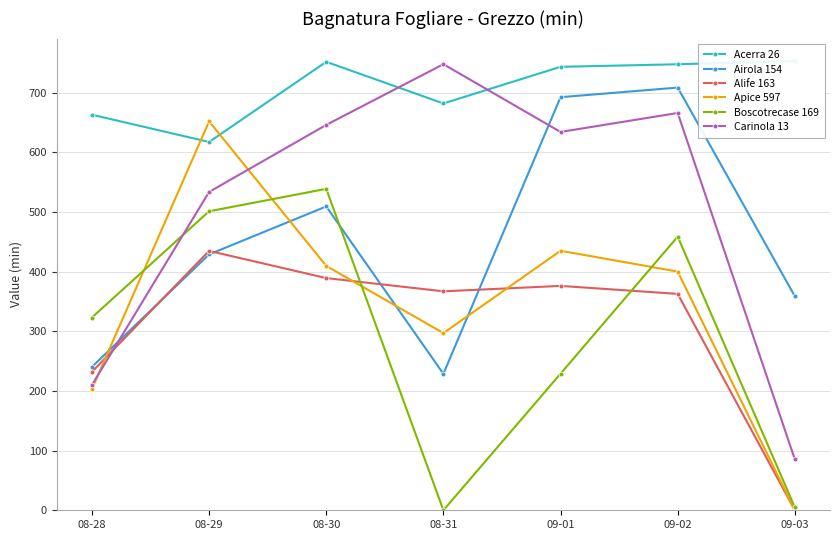

What is the difference between the maximum and minimum values in the Airola 154 series?

479.9